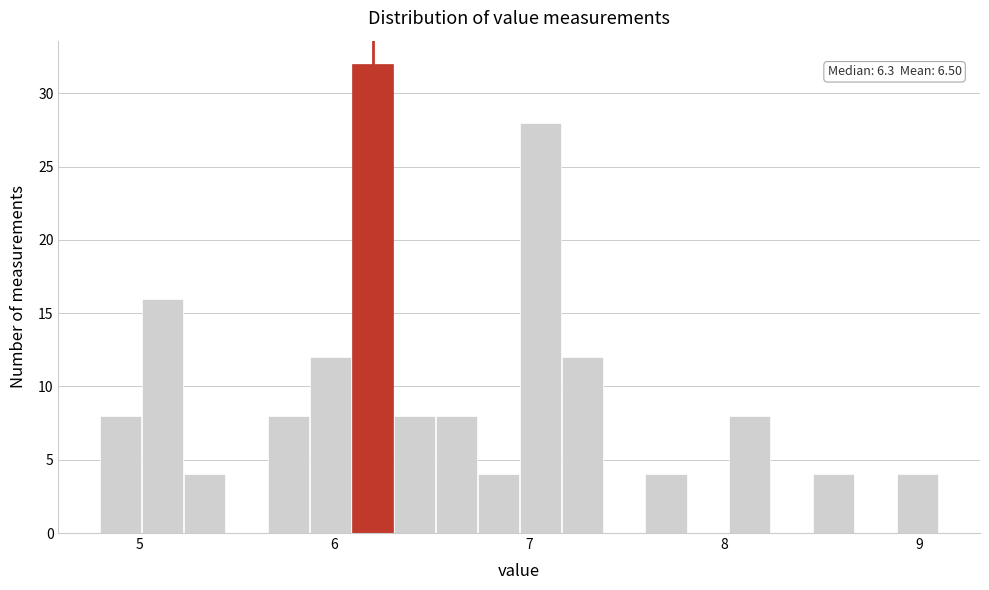

Read against the x-axis, roughly where is the centre of the tallest bar?

6.2